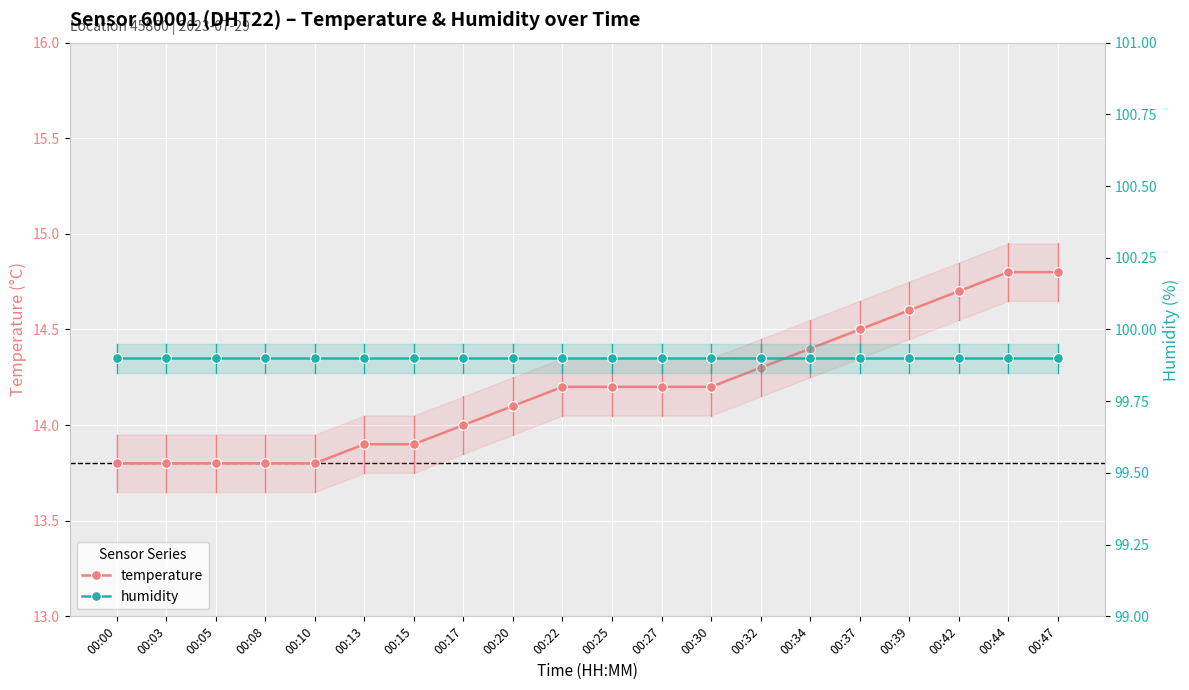

Between 00:08 and 00:13, which series saw the biggest shift?

temperature